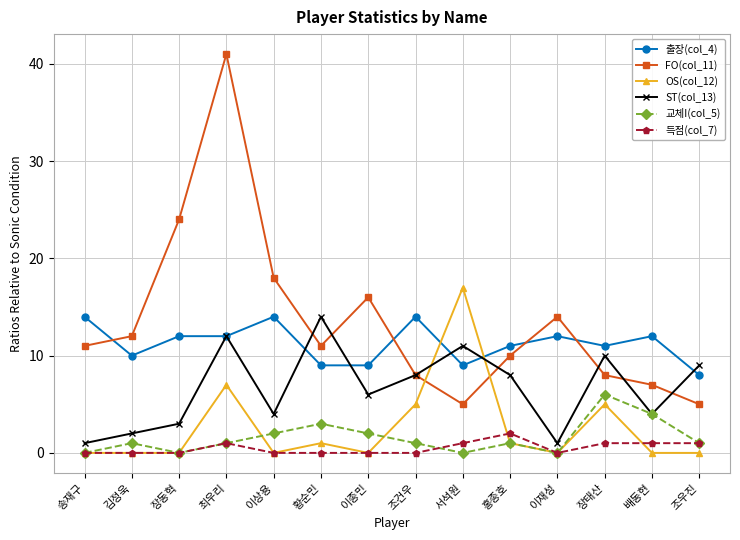

How many times do OS(col_12) and ST(col_13) cross each other?

2